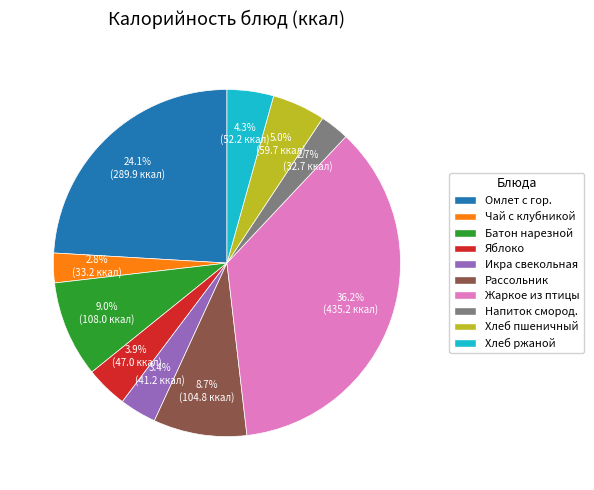

Does any single category account for the majority?

No